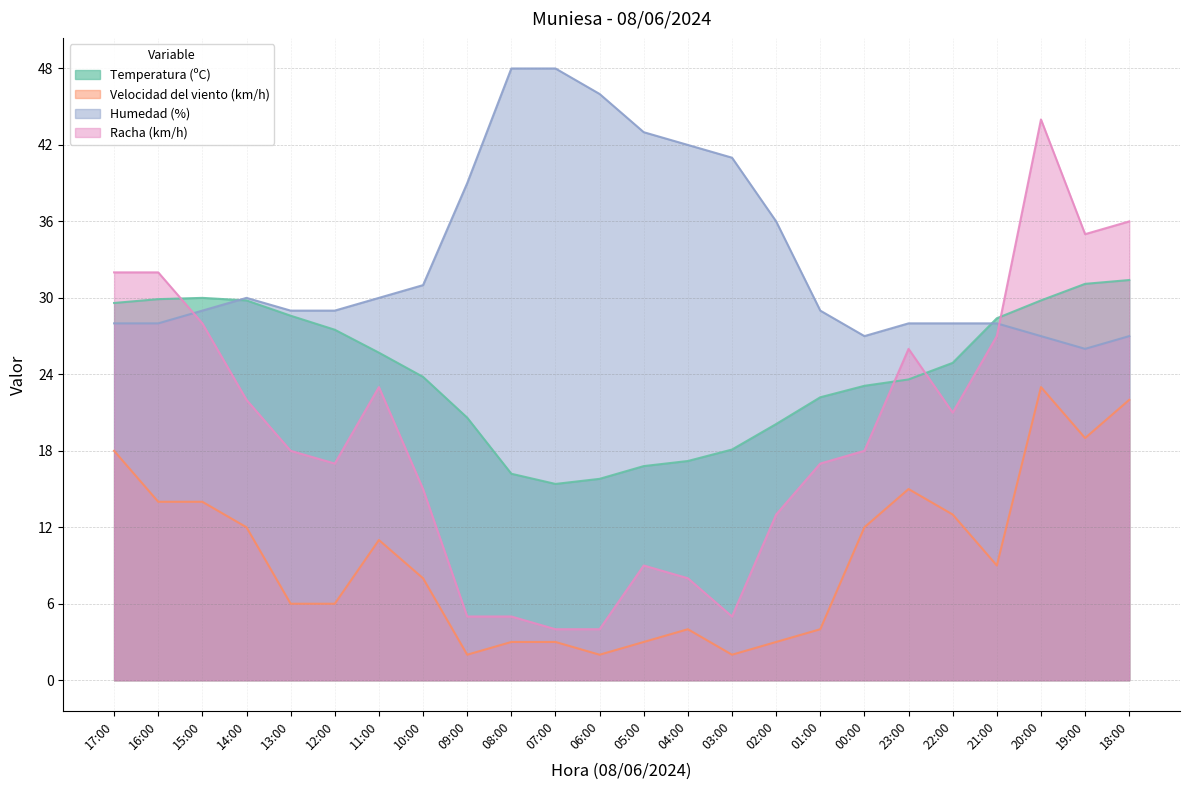

What is the value of the Humedad (%) point at the 11th from the left?

48.0